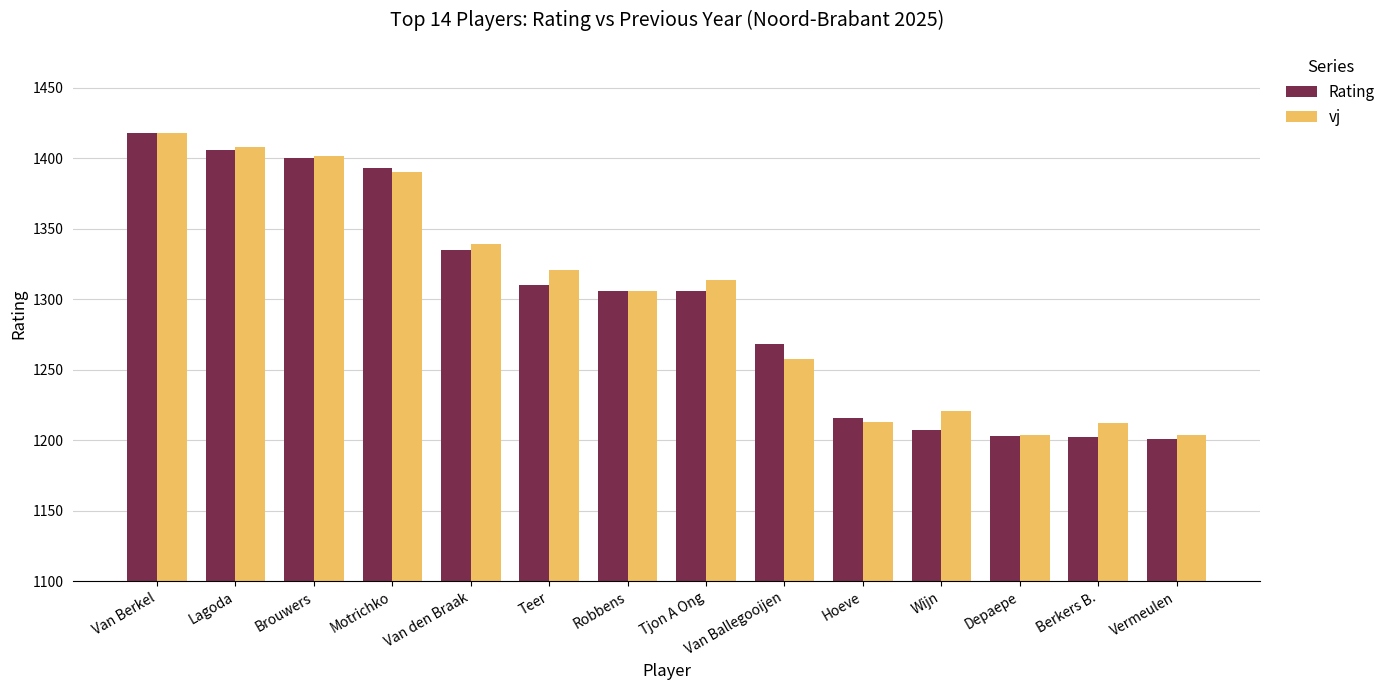

What is the maximum value shown in the chart?

1418